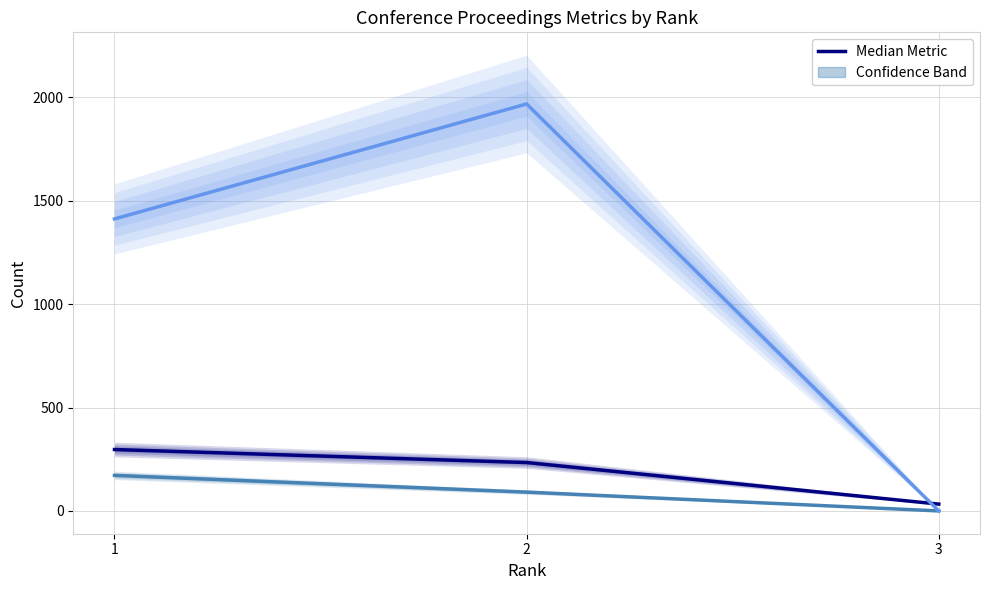

Is this an area chart (filled region under the line)?

No